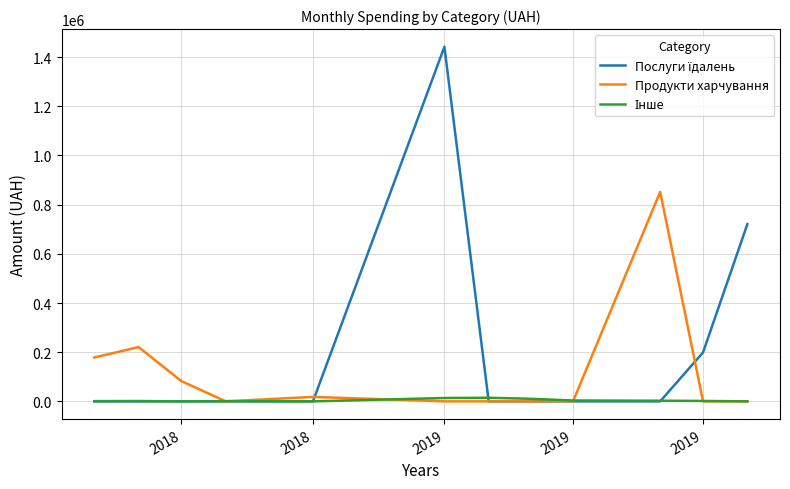

What is the greatest value displayed?

1441837.8